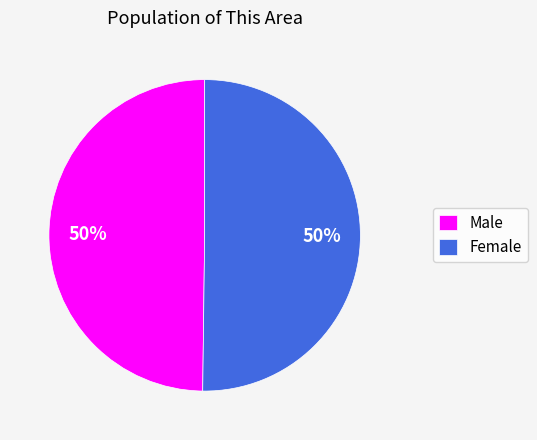

To the nearest percent, what percentage of the pie is Male?

50%